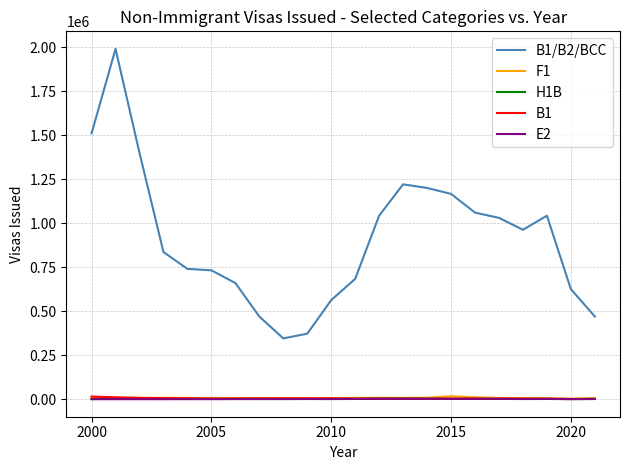

Which series has the largest total across all categories?

B1/B2/BCC